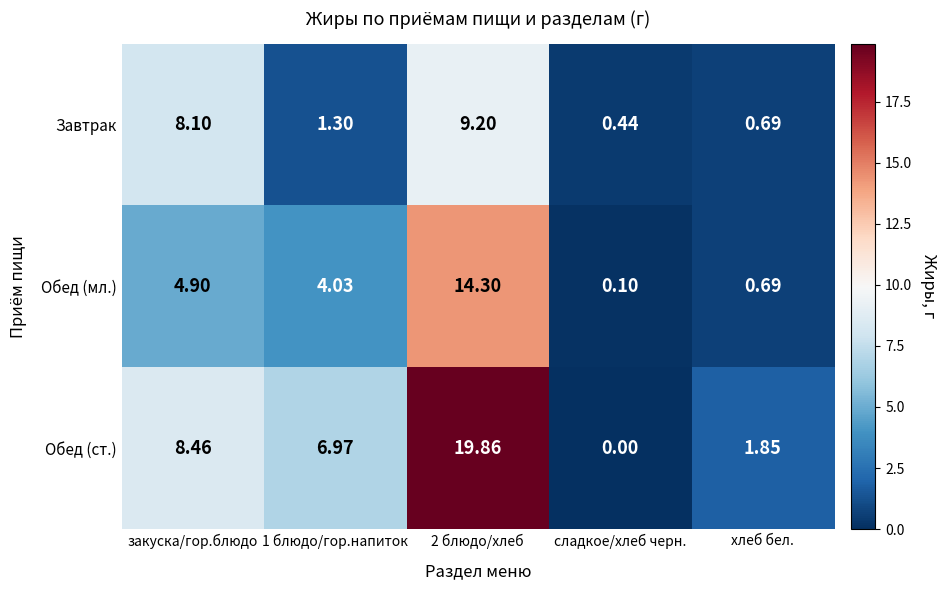

Rank the series by their maximum value, from lowest to highest.

Завтрак, Обед (мл.), Обед (ст.)